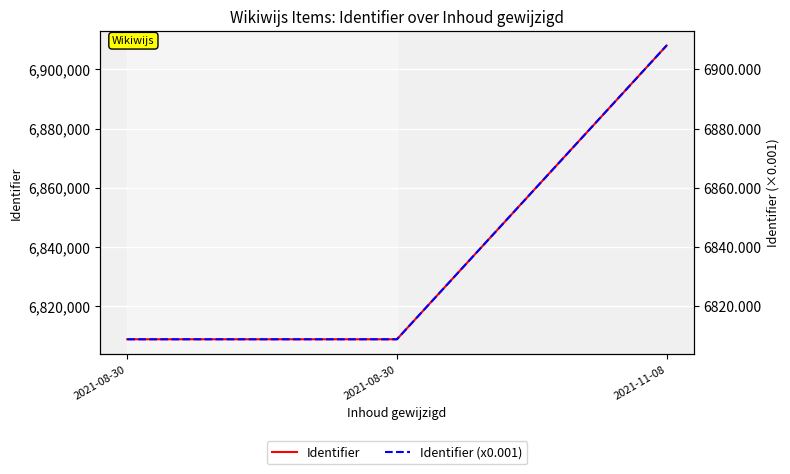

Reading left to right, what are all the values shown in this chart?

Identifier: 6808790.0	6808791.0	6908087.0
Identifier (x0.001): 6808.8	6808.8	6908.1